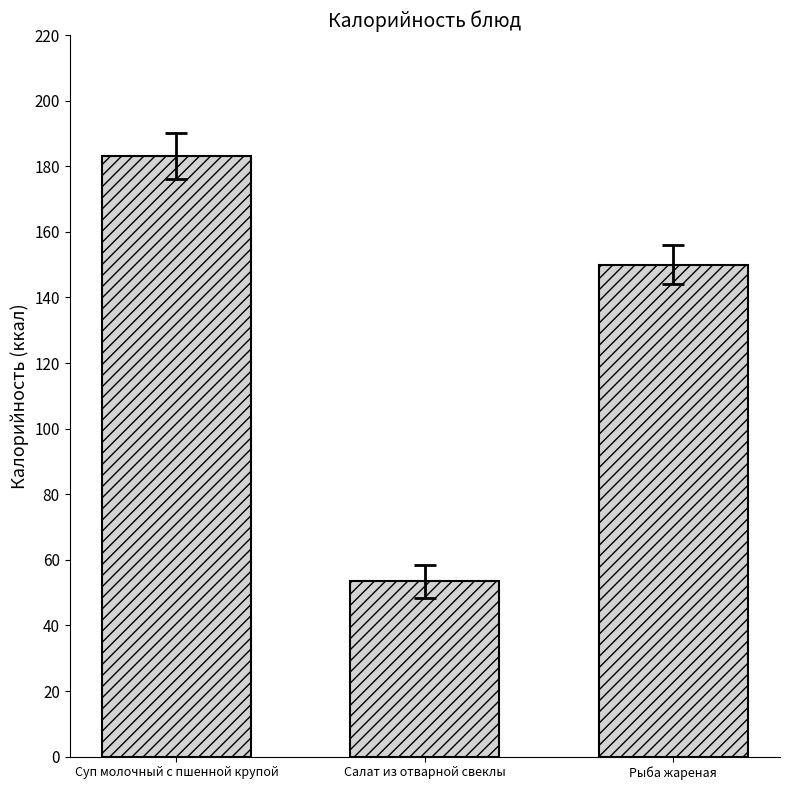

Are the bars grouped side by side (vs. stacked)?

No